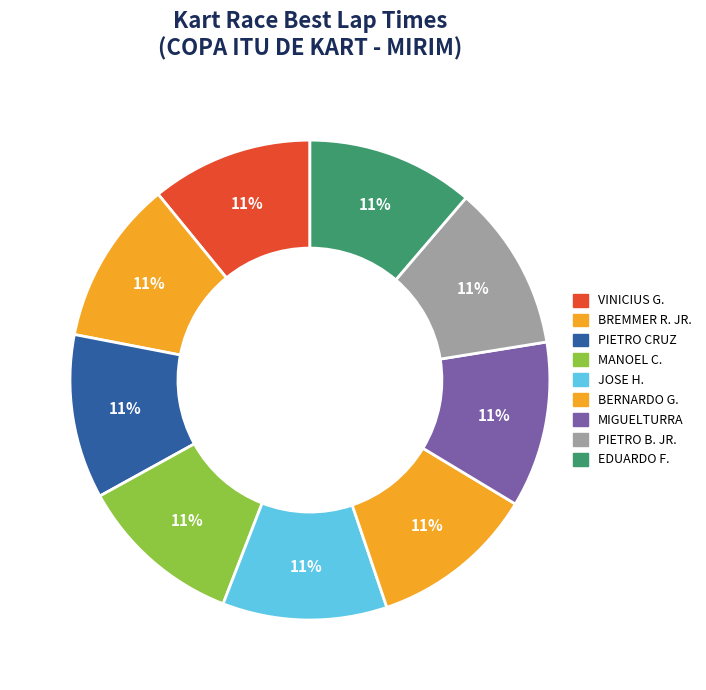

How many segments does this pie chart have?

9